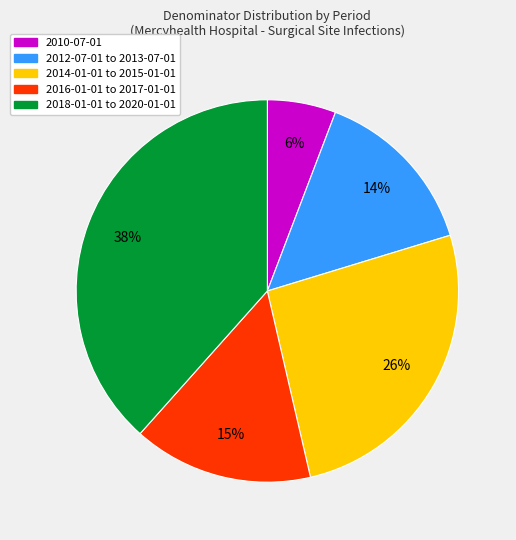

To the nearest percent, what is the average slice percentage?

20%